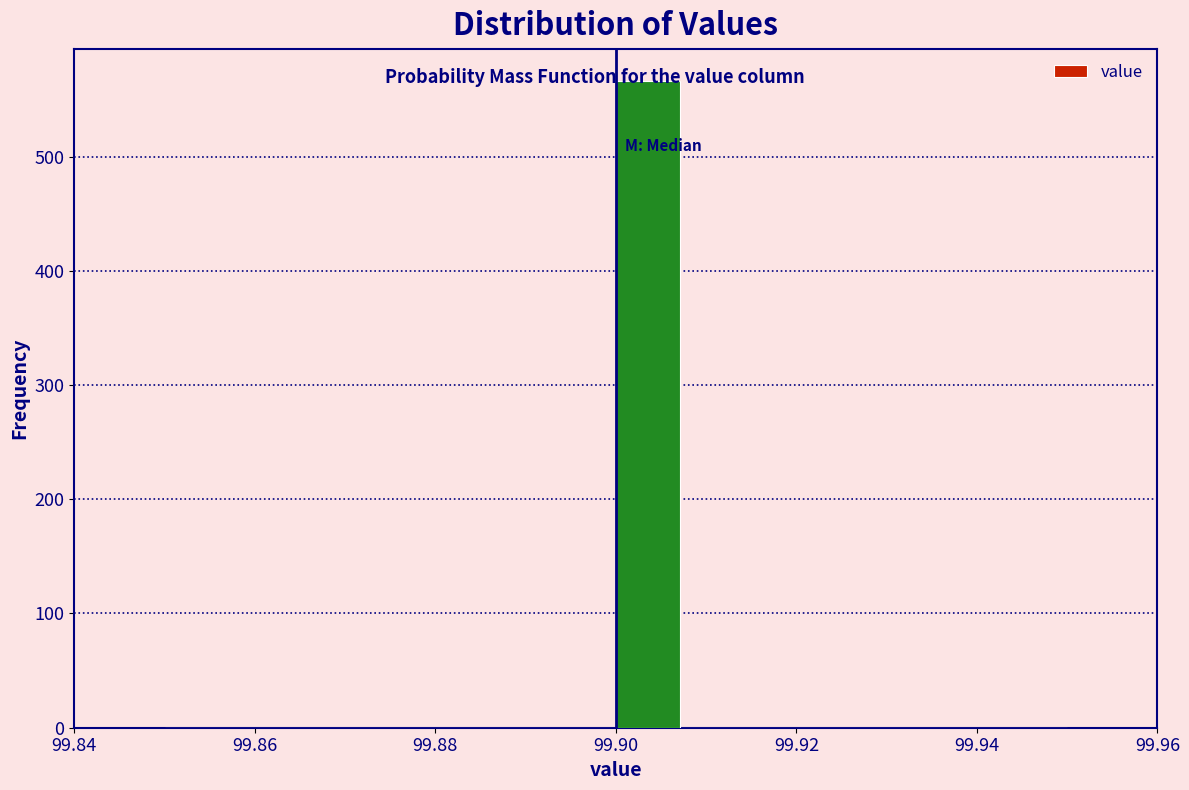

Read against the x-axis, roughly where is the centre of the tallest bar?

99.904